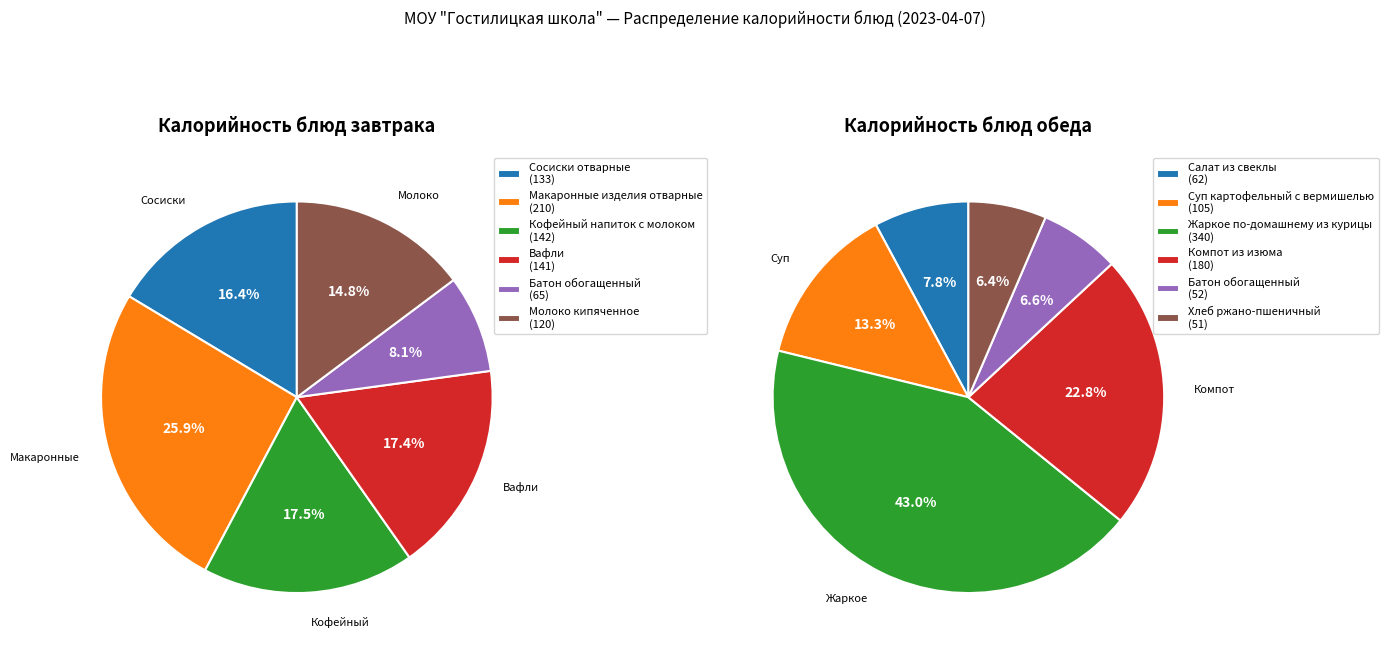

How much of the chart is everything except 0?

83.6%